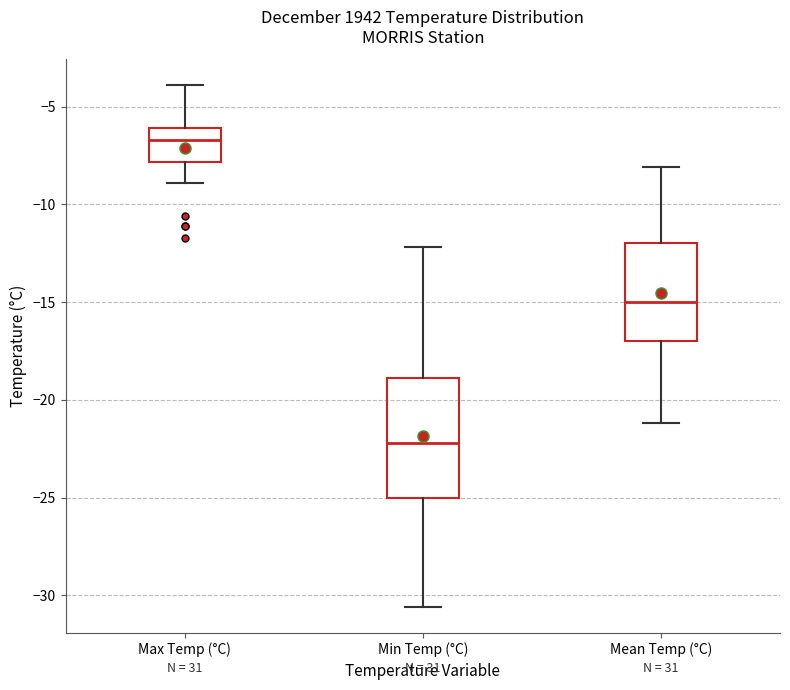

Which box has the highest median line?

Max Temp (°C)